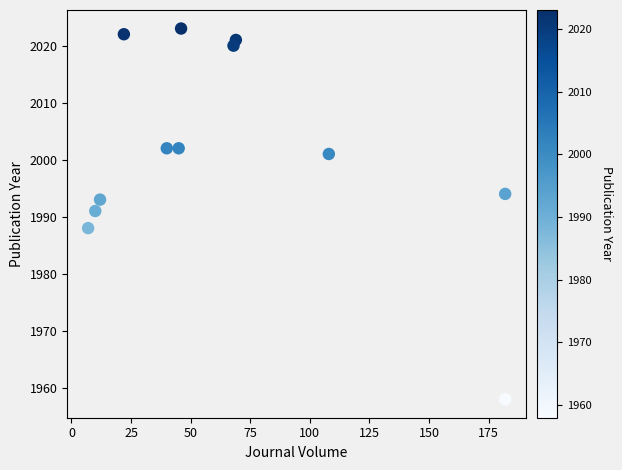

What Y value in the scatter plot is closest to 1990?

1991